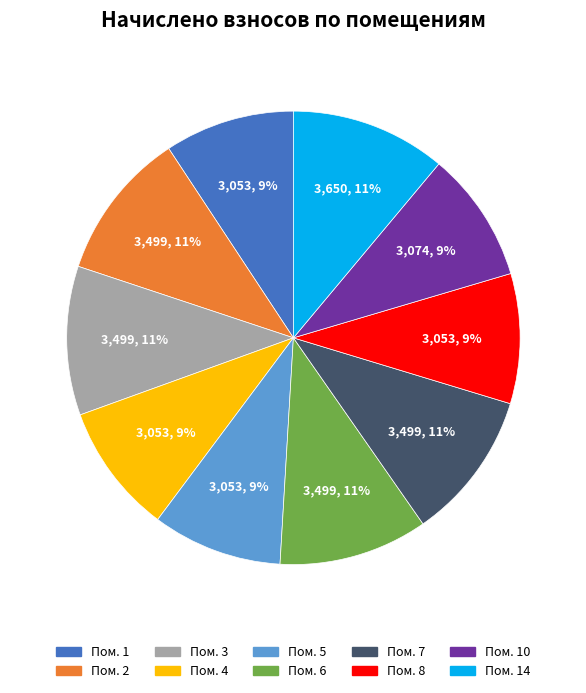

How many slices are in this pie chart?

10